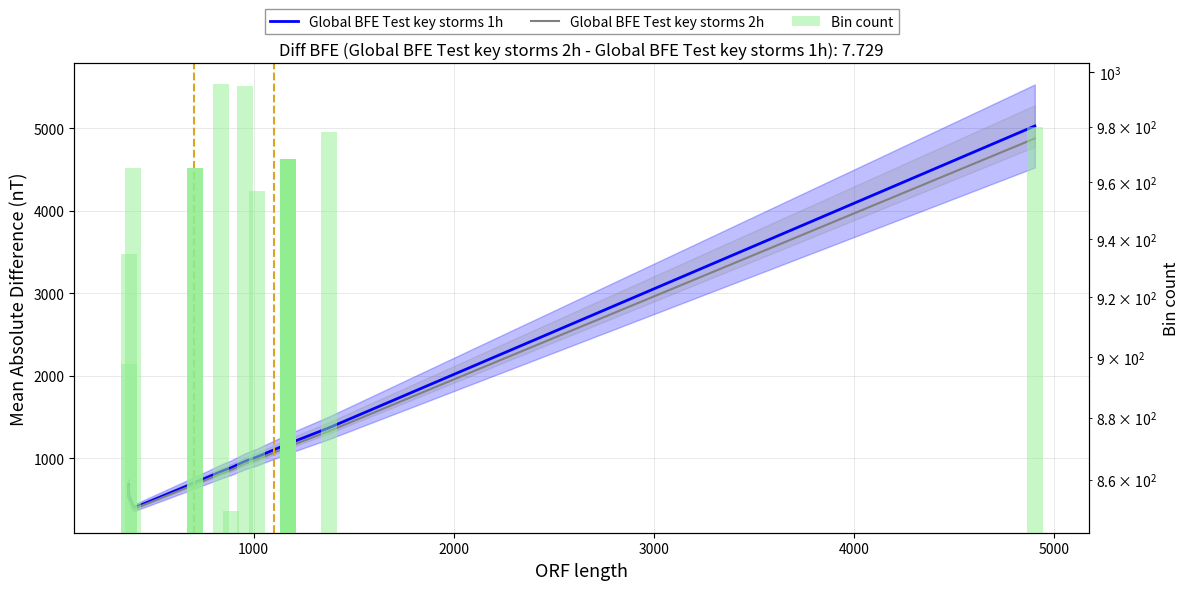

The value of Bin count at 11 is 1406.2. True or false?

False